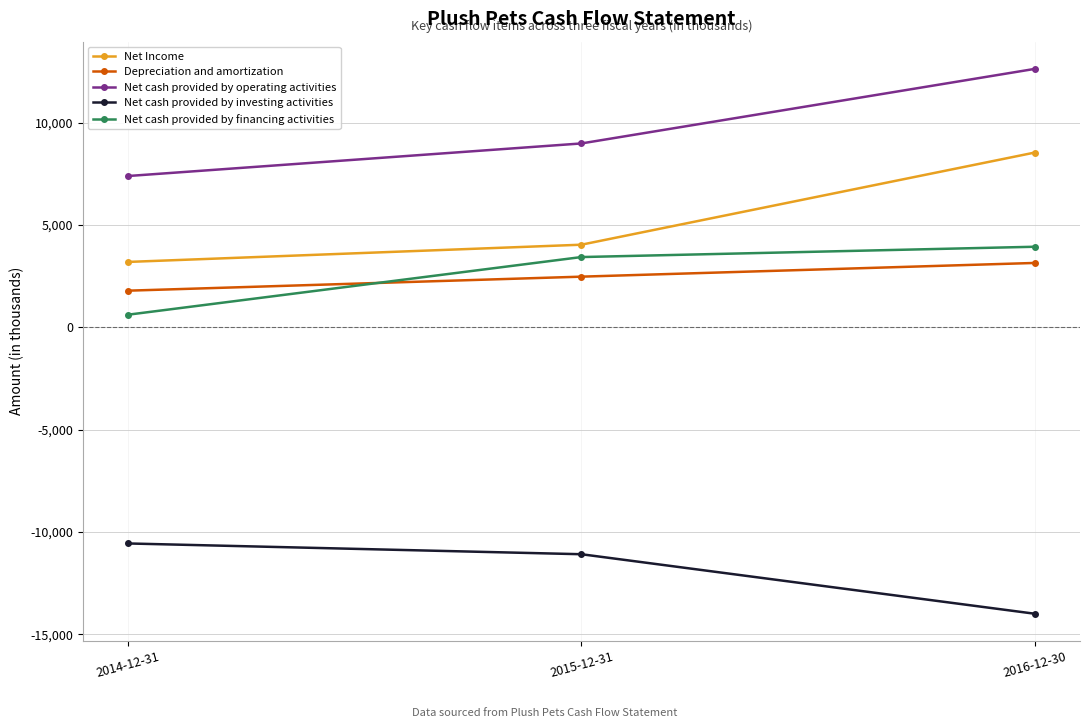

What are all the series names shown in the legend?

Net Income, Depreciation and amortization, Net cash provided by operating activities, Net cash provided by investing activities, Net cash provided by financing activities